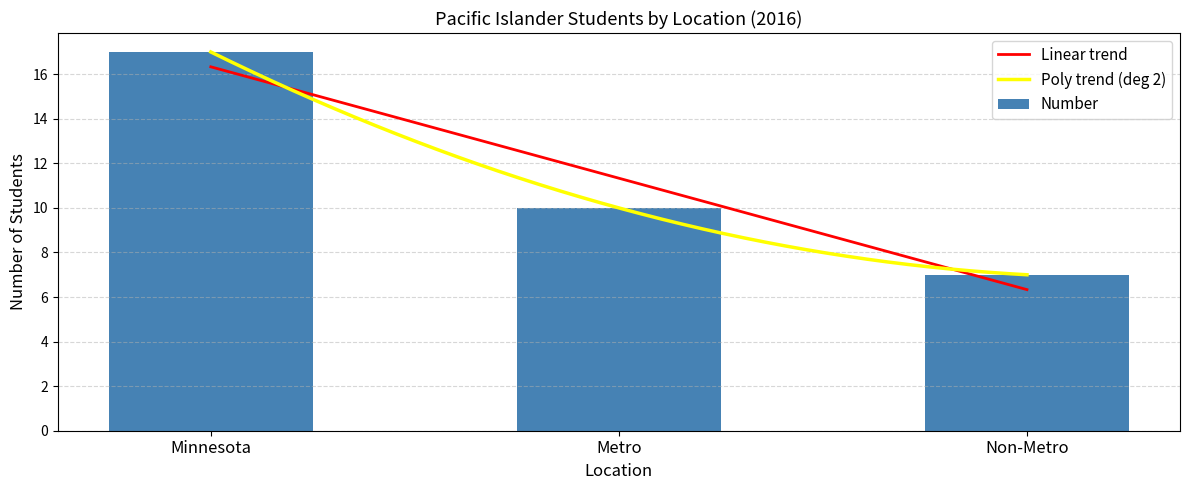

Rank the categories by value from lowest to highest.

Non-Metro, Metro, Minnesota